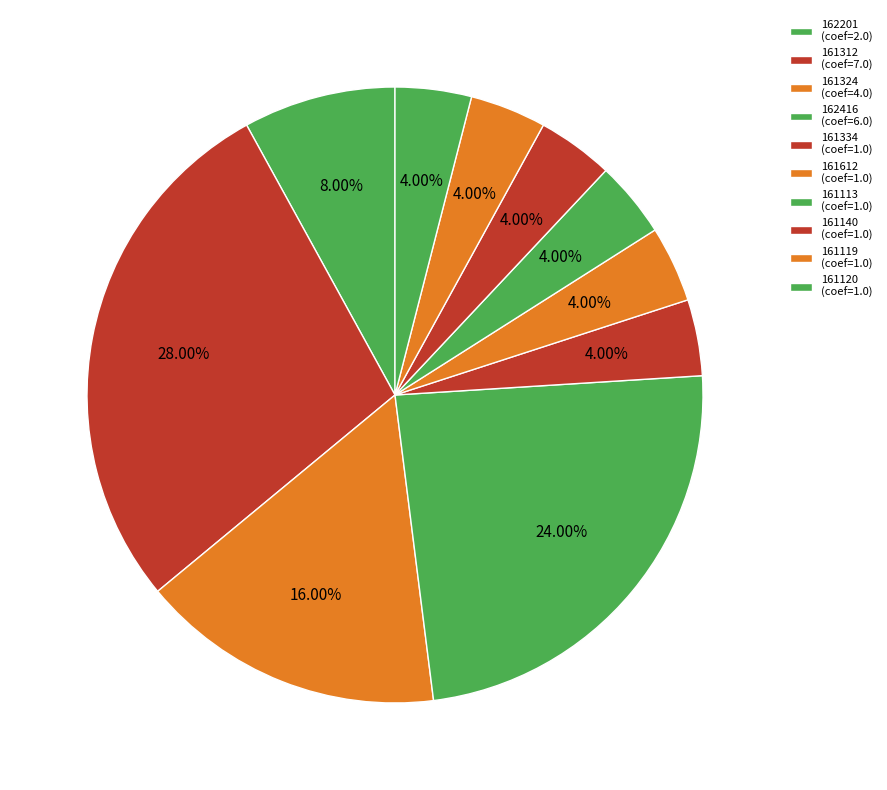

To the nearest percent, what is the combined percentage of 161119 and 162201?

12%